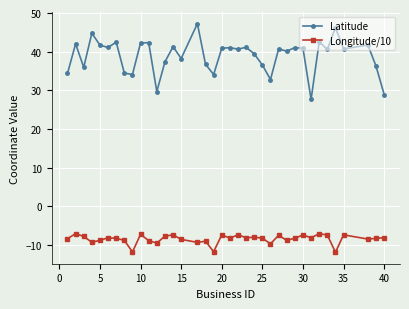

True or false: Latitude and Longitude/10 intersect in this chart.

False